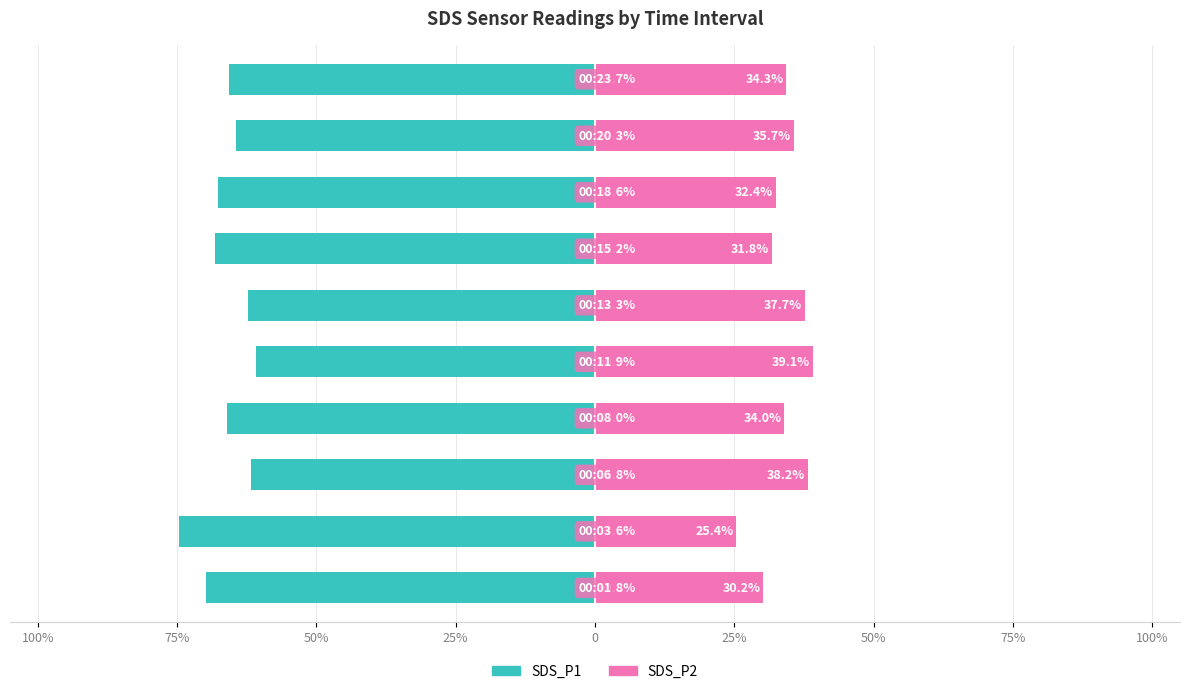

What is the difference between the maximum and minimum values in the SDS_P2 series?

13.7